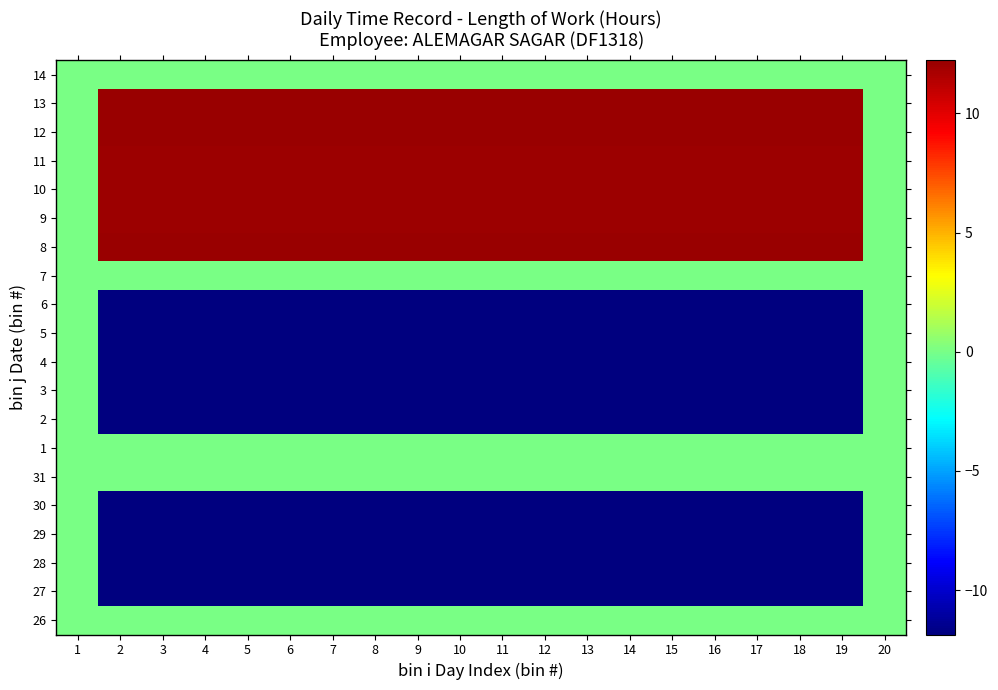

What is the total value across all series at 4?

-33.7